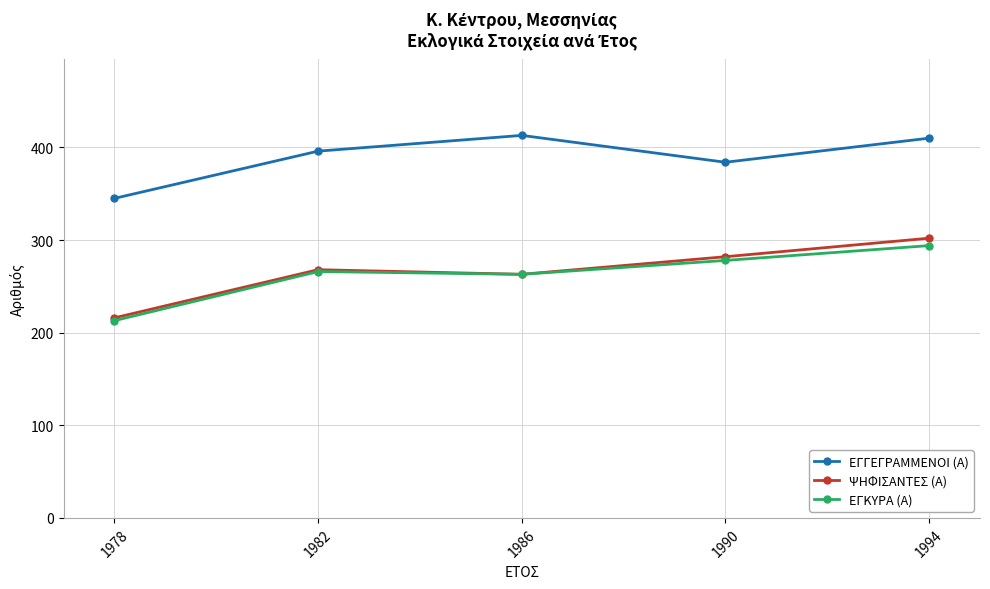

At which category is the sum across all series the highest?

1994